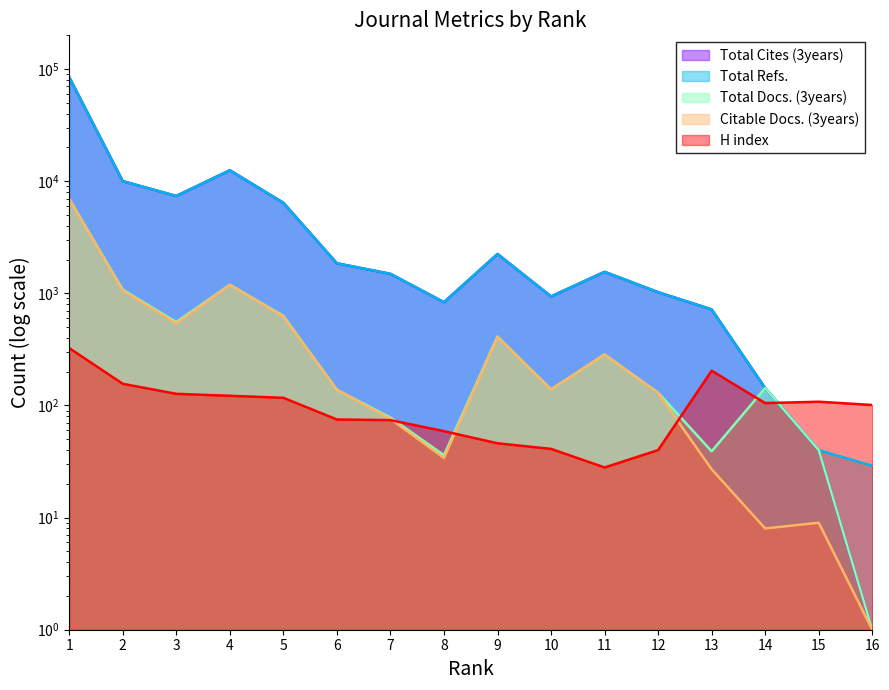

How many intersections are there between Total Refs. and H index?

1